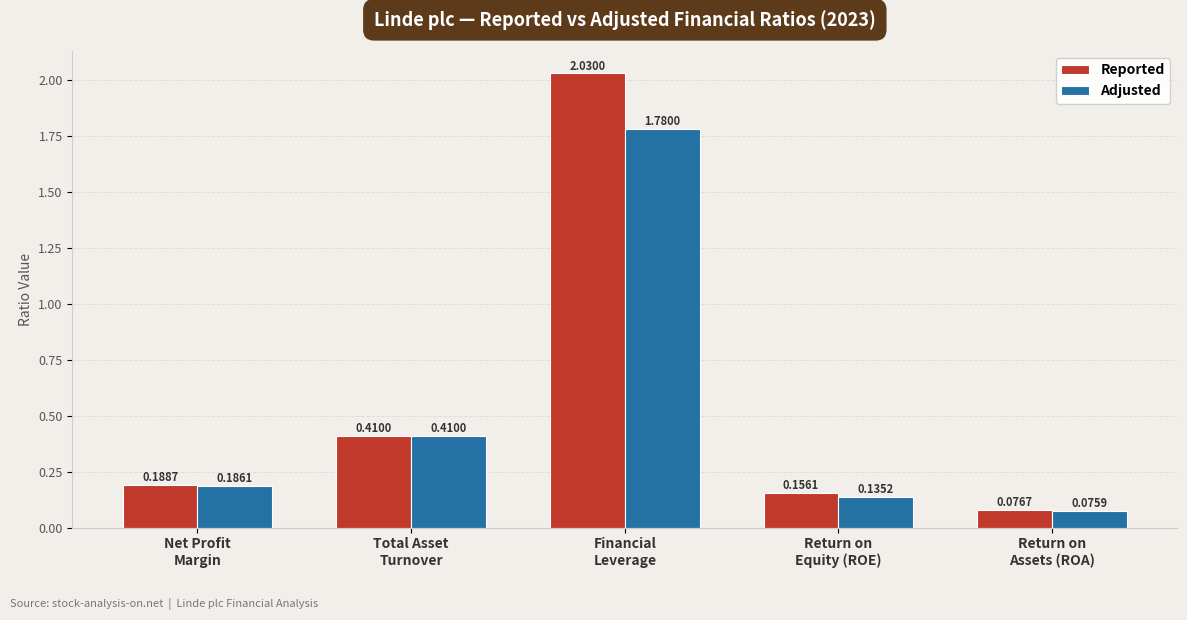

Rank the categories by Adjusted value from lowest to highest.

Return on
Assets (ROA), Return on
Equity (ROE), Net Profit
Margin, Total Asset
Turnover, Financial
Leverage